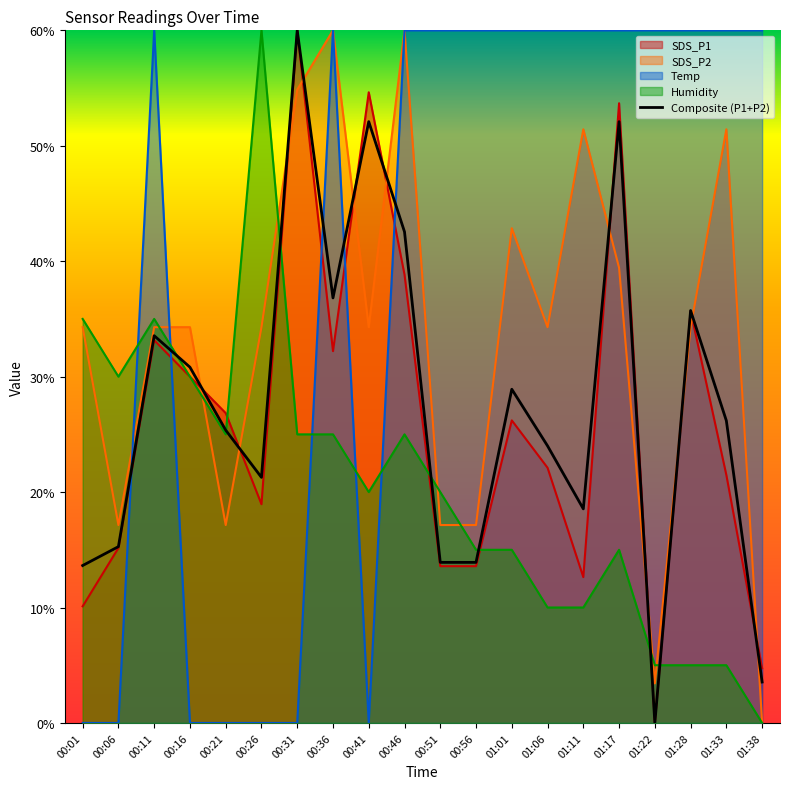

What is the maximum value for SDS_P1?

60.0